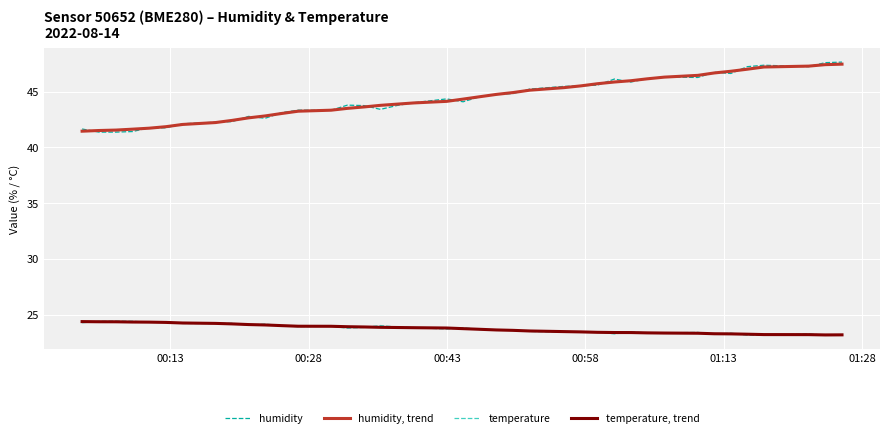

At how many categories does at least one series exceed 34?

40